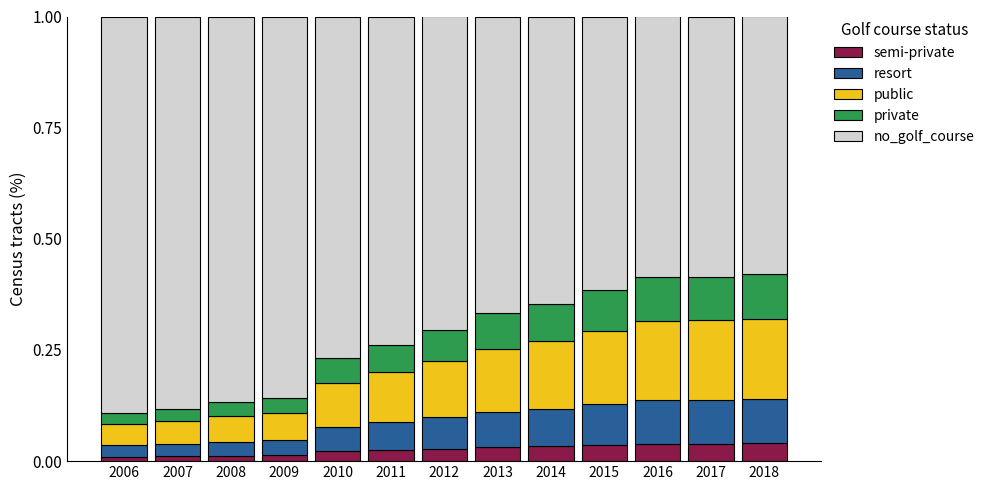

How many categories are shown in the chart?

13